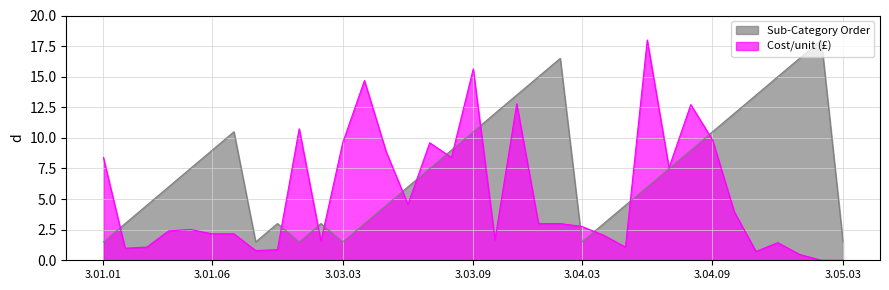

How many lines are shown in the chart?

2